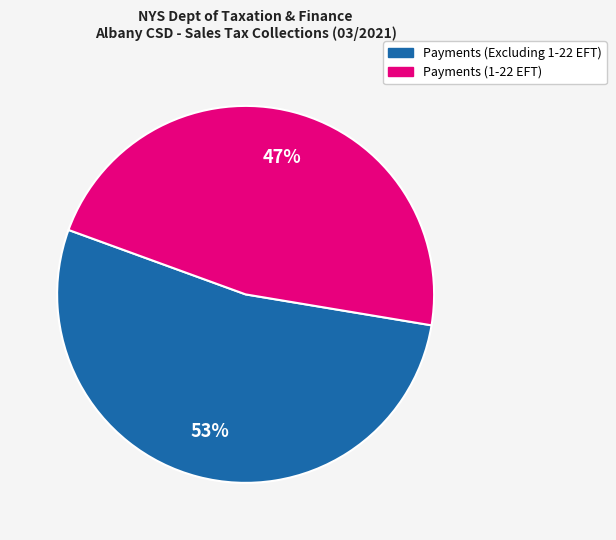

Does Payments (Excluding 1-22 EFT) represent more than half of the total?

Yes